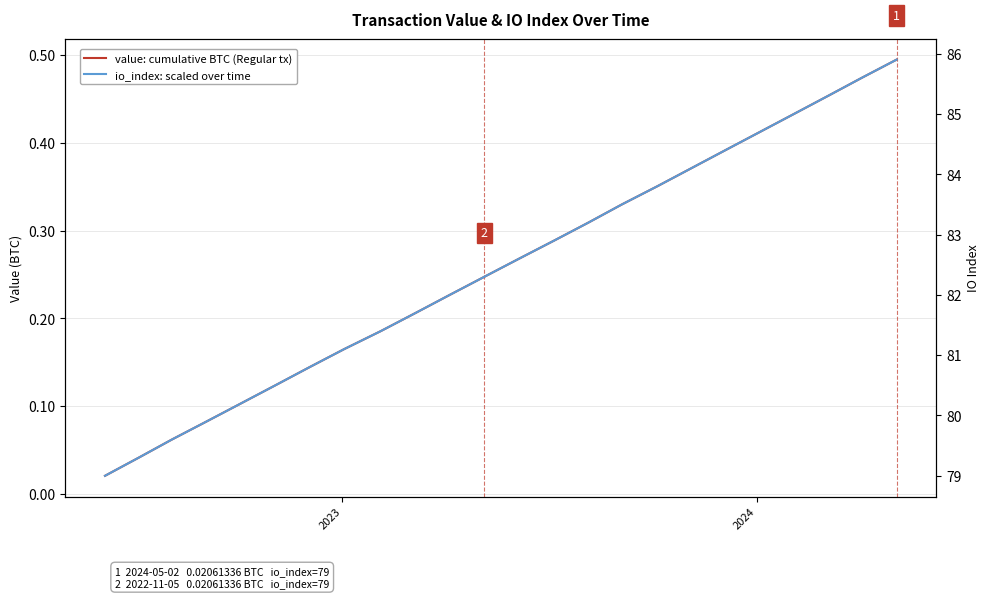

What is the difference between the second highest and minimum values in the value: cumulative BTC (Regular tx) series?

0.5